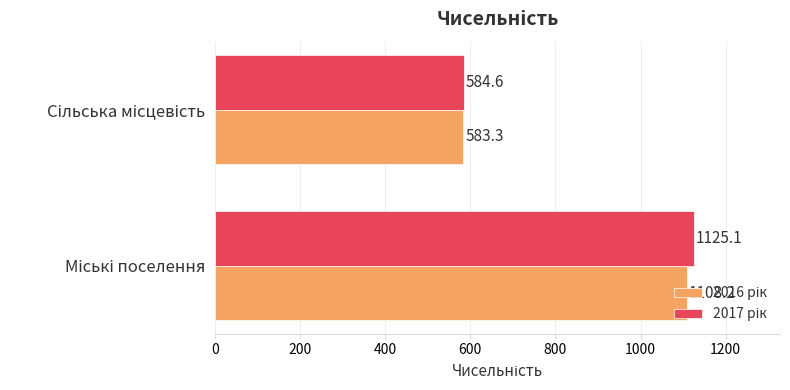

What is the maximum value shown in the chart?

1125.1